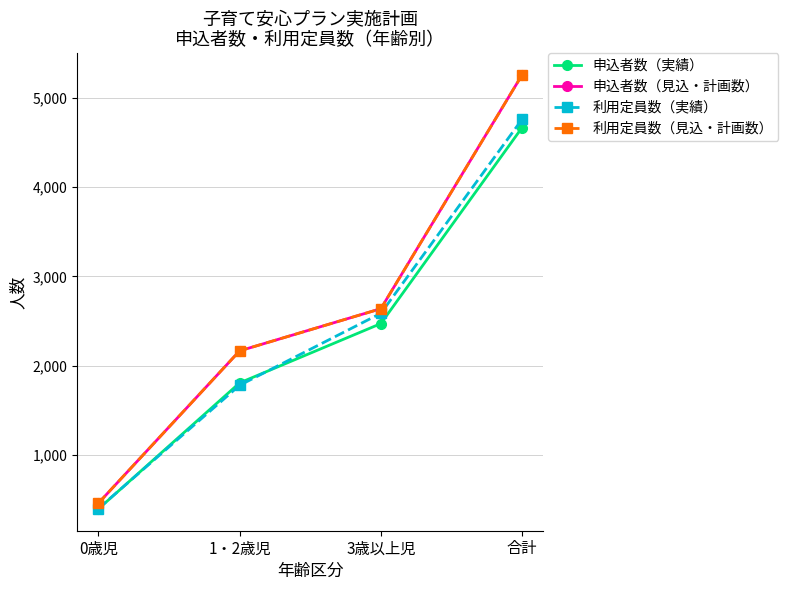

Does the chart have visible grid lines?

Yes